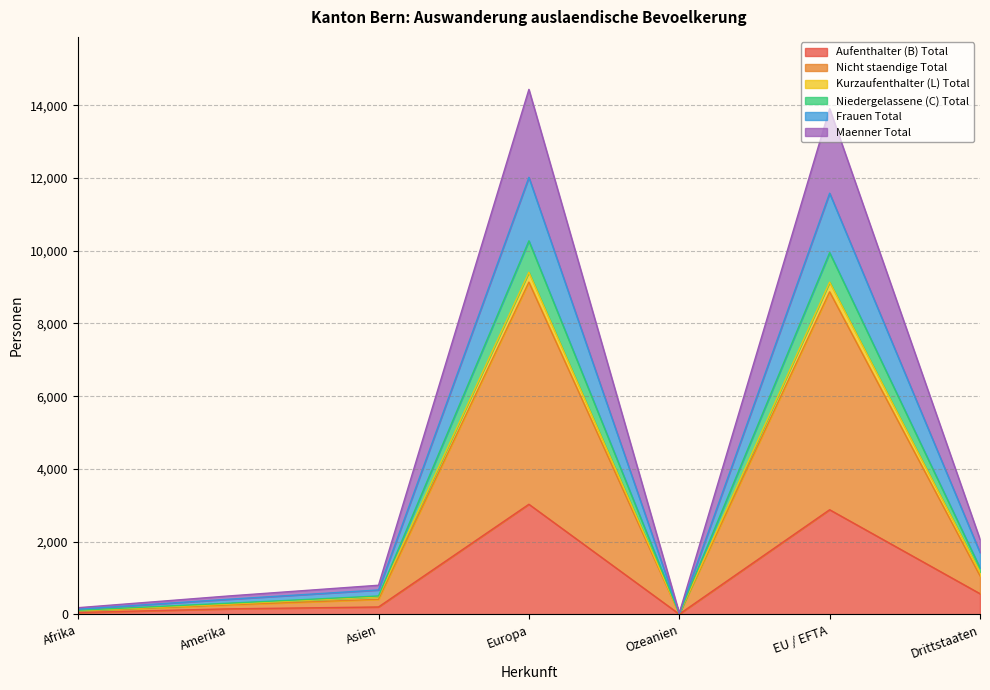

What are all the series names shown in the legend?

Aufenthalter (B) Total, Nicht staendige Total, Kurzaufenthalter (L) Total, Niedergelassene (C) Total, Frauen Total, Maenner Total